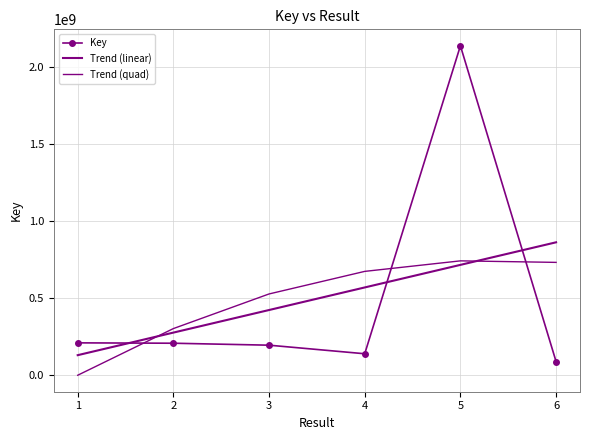

What is the maximum value for Trend (linear)?

861702213.9